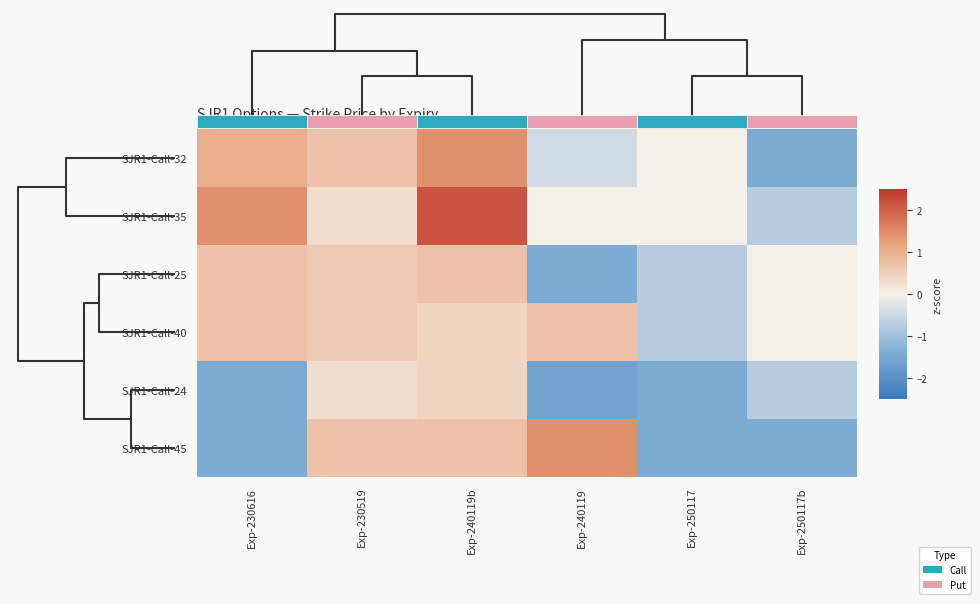

The SJR1-Call-25 series shows 0.7 at Exp-230616. True or false?

True